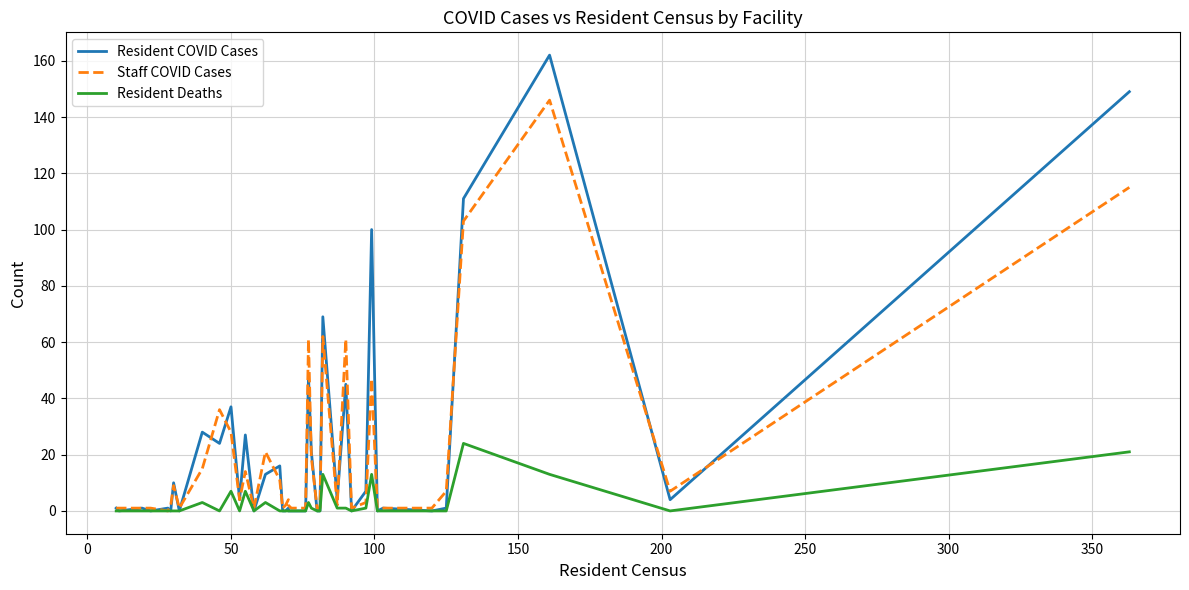

True or false: Resident Deaths and Staff COVID Cases intersect in this chart.

False